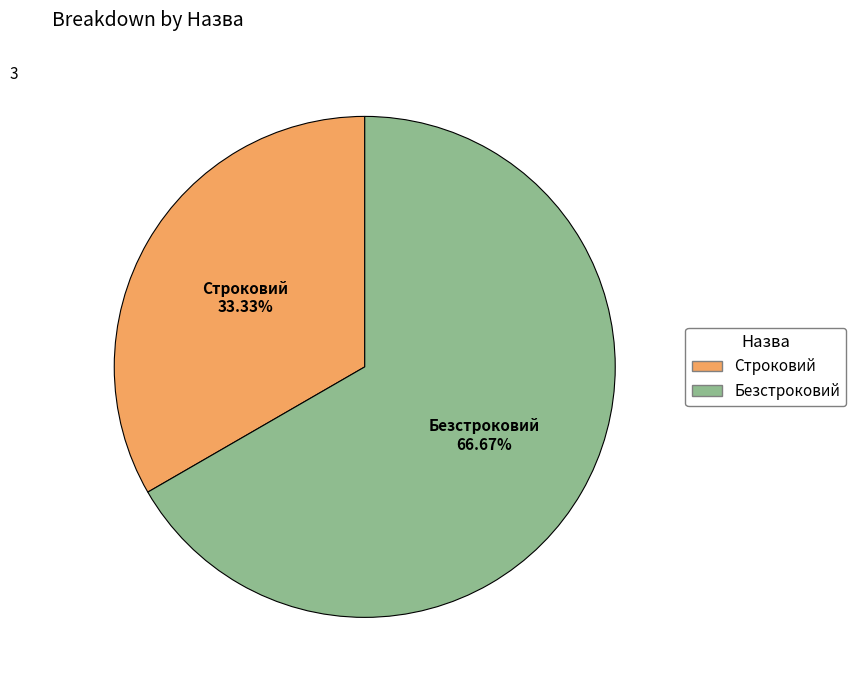

Combined, what portion of the pie is Строковий and Безстроковий?

100.0%